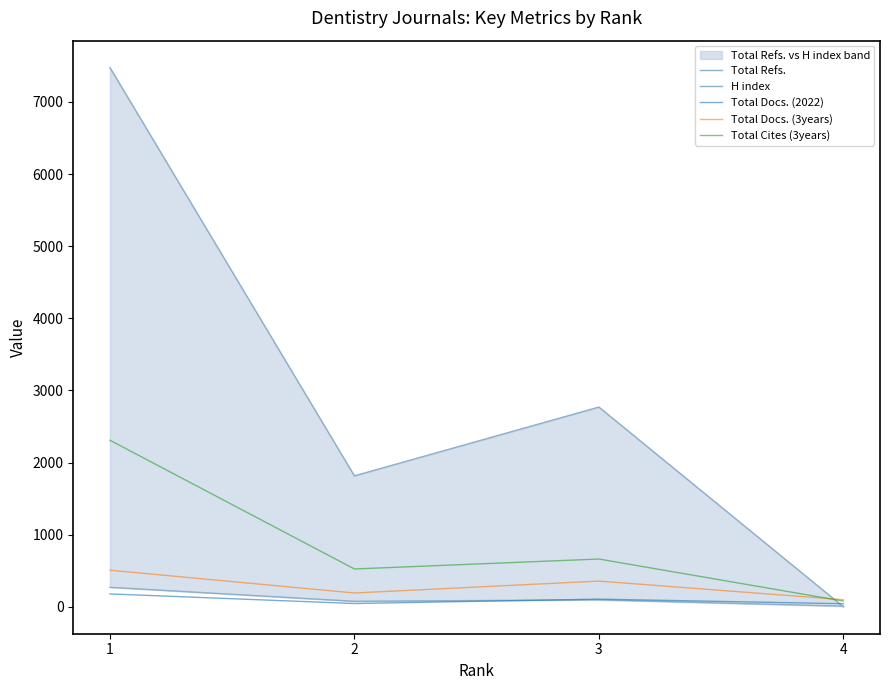

Where do Total Refs. and Total Docs. (3years) first cross each other?

3 and 4